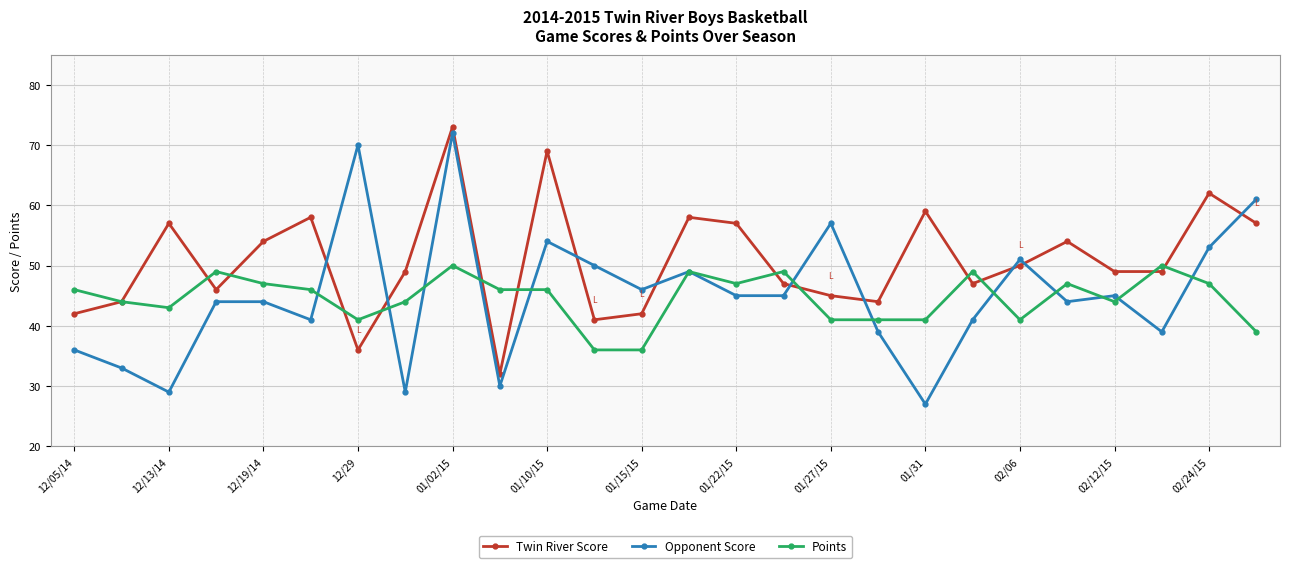

Which series has the largest total across all categories?

Twin River Score